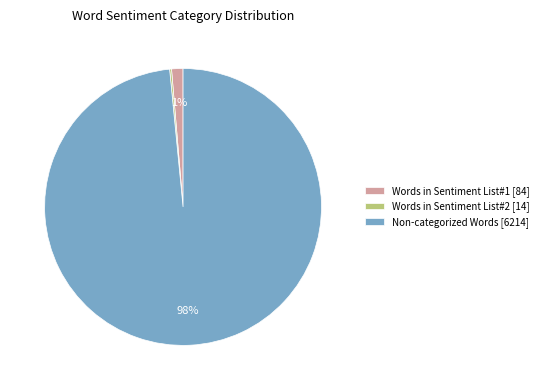

To the nearest percent, what portion does Words in Sentiment List#1 [84] represent?

1%